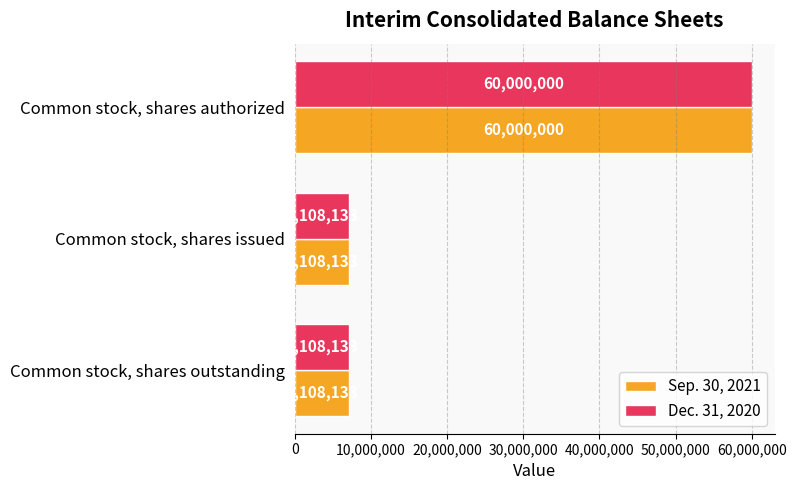

What is the total value across all series at Common stock, shares authorized?

120000000